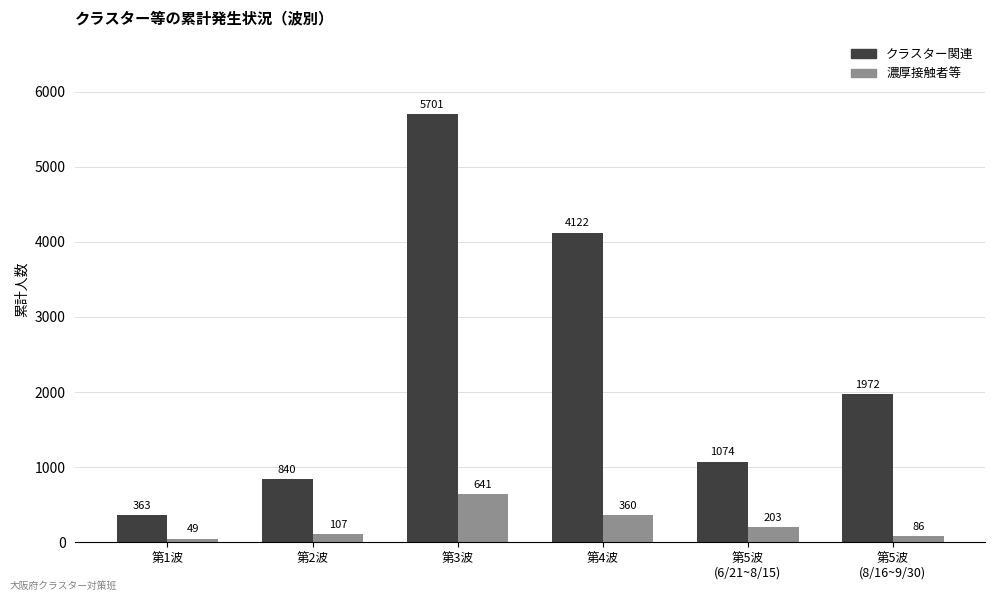

List the series in order of their peak value, lowest first.

濃厚接触者等, クラスター関連